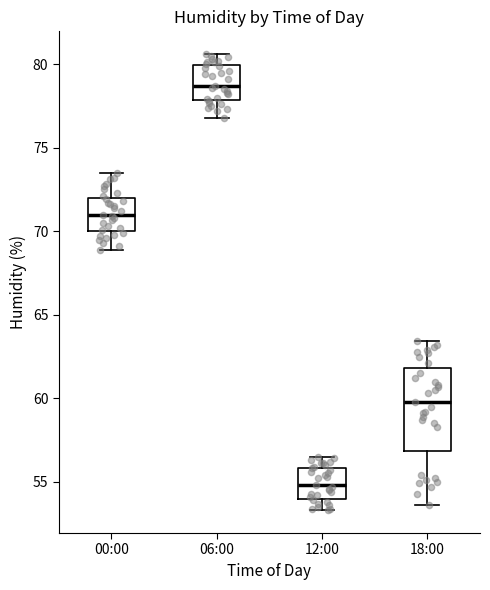

Which box has the highest median line?

06:00